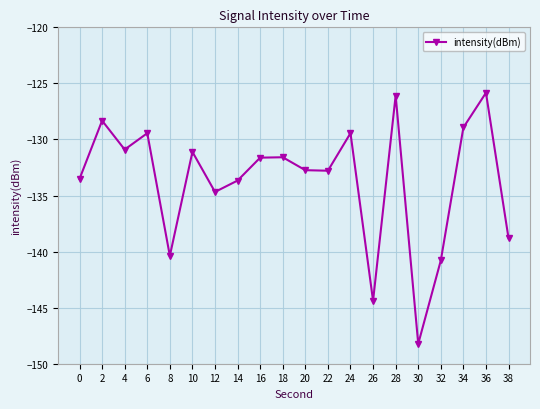

What is the value of the 14th point from the left?

-144.4